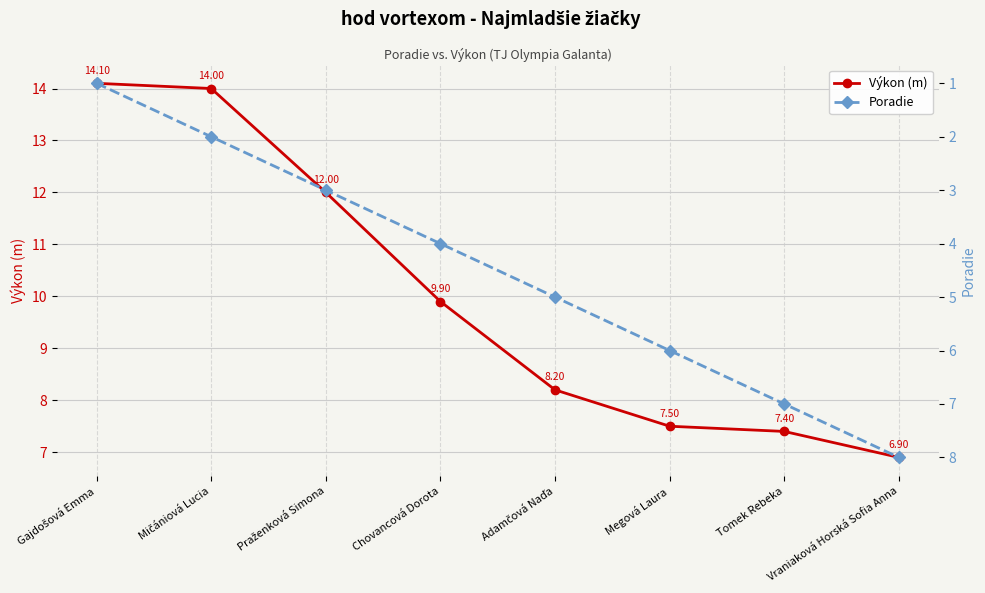

Is the value of Výkon (m) at Mičániová Lucia greater than the value of Poradie at Tomek Rebeka?

Yes